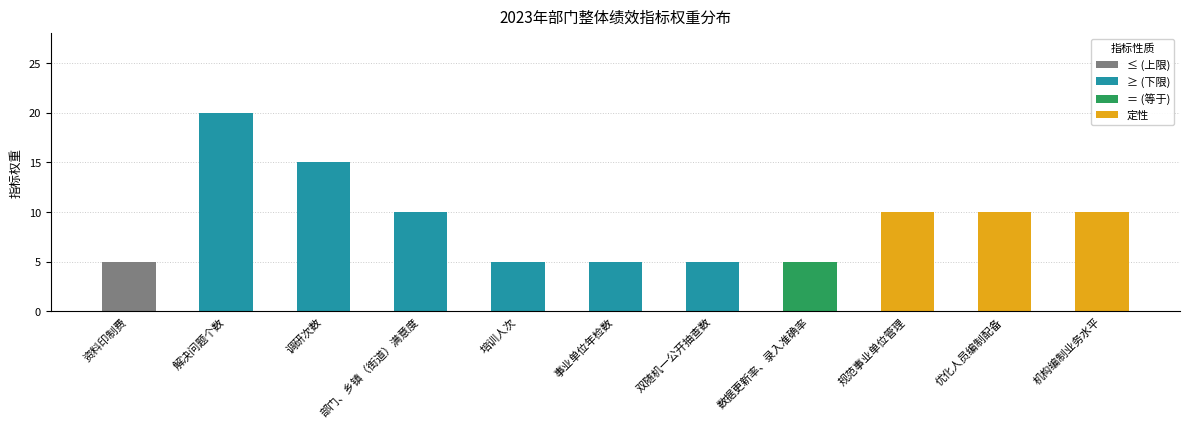

What is the ratio of the value at 数据更新率、录入准确率 to the value at 调研次数?

0.3